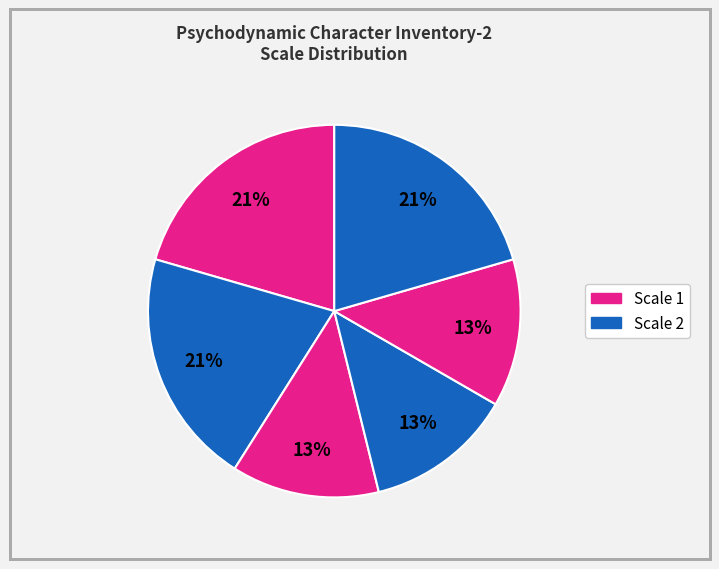

Count the number of slices in the pie.

6